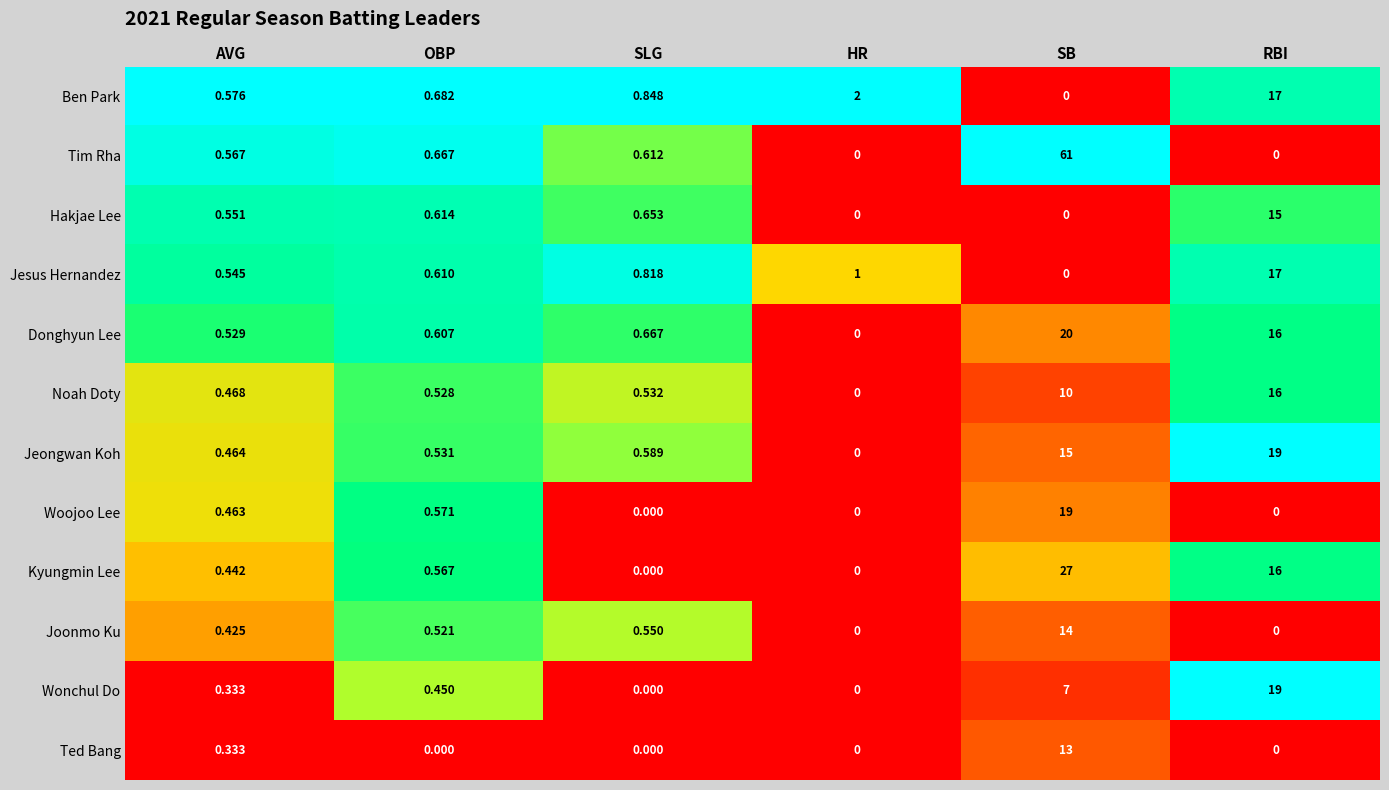

Which series has the widest spread of values?

Tim Rha